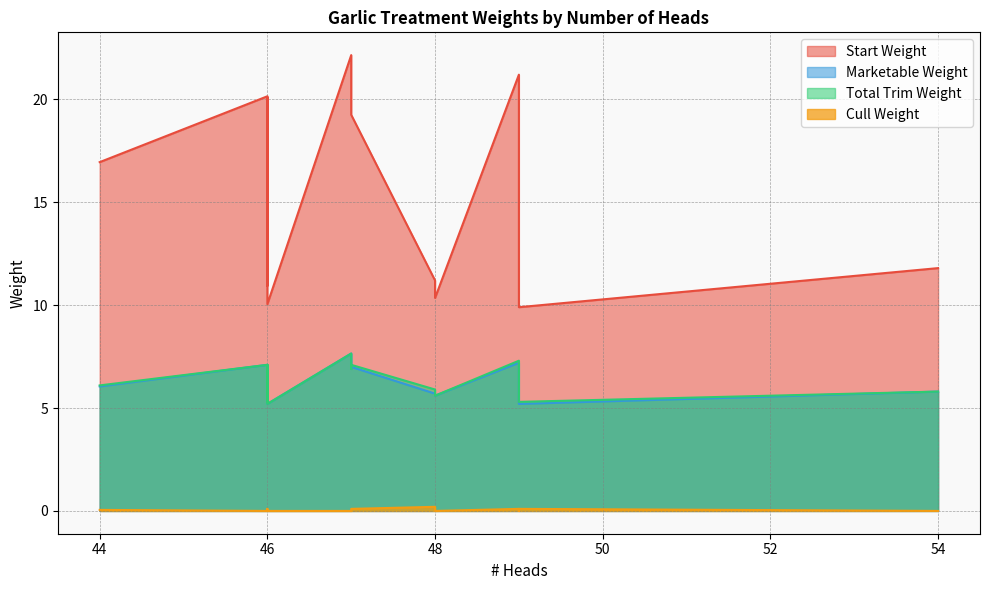

Which series has the widest spread of values?

Start Weight